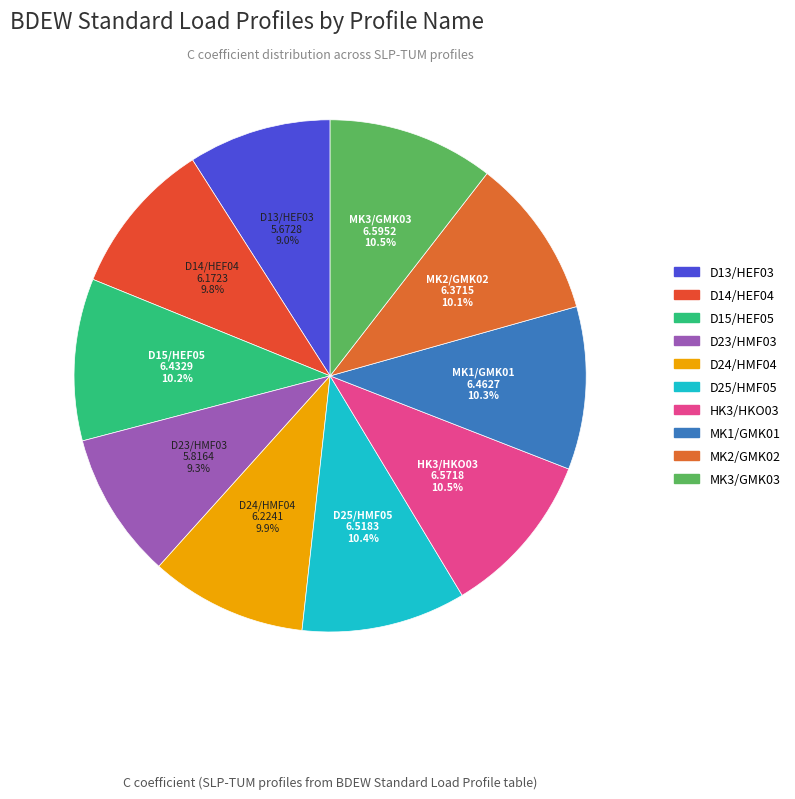

Do D25/HMF05 and D23/HMF03 together represent more than half of the pie?

No